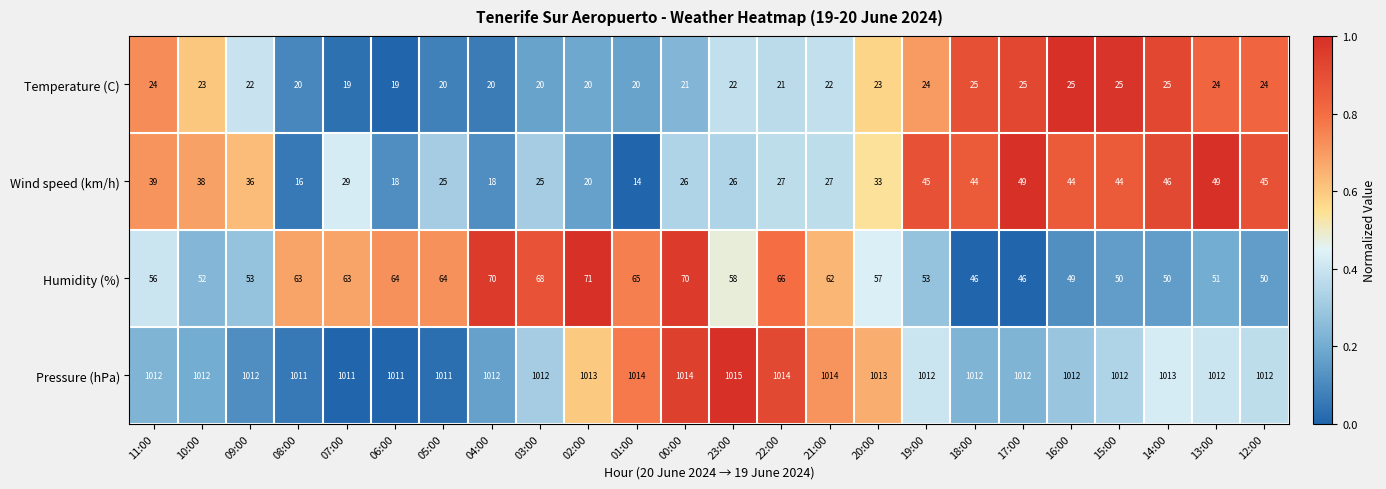

What is the total value across all series at 08:00?

1110